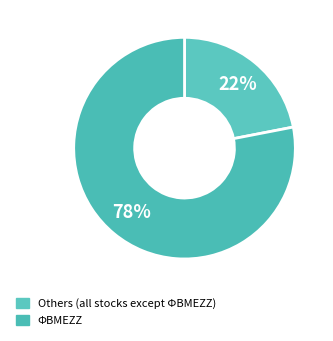

Count the number of slices in the pie.

2